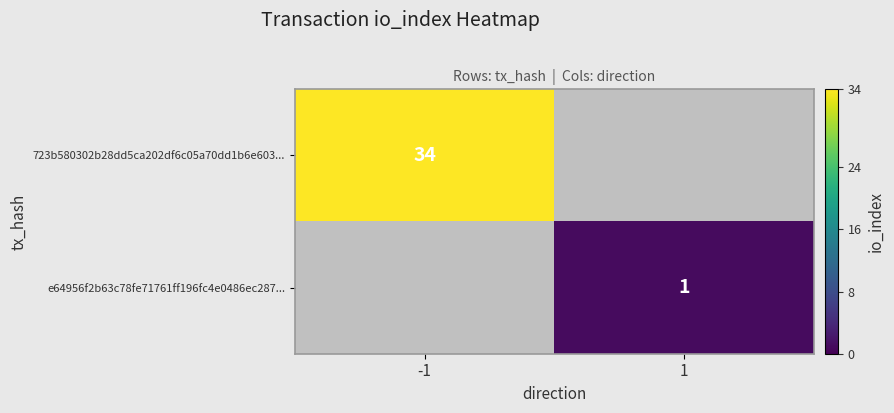

What is the maximum value shown in the chart?

34.0